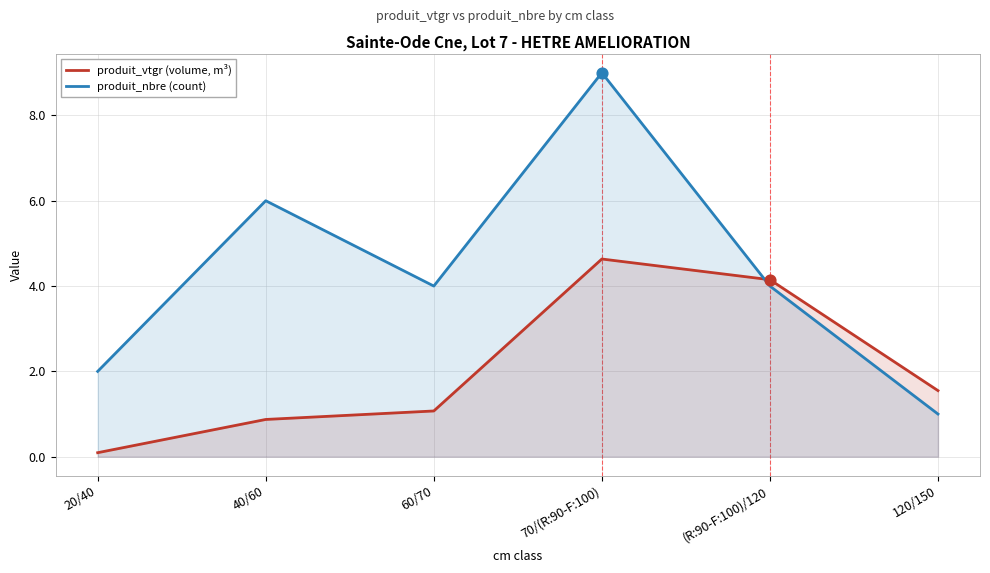

Is the value of produit_vtgr (volume, m³) at 20/40 greater than the value of produit_nbre (count) at 40/60?

No